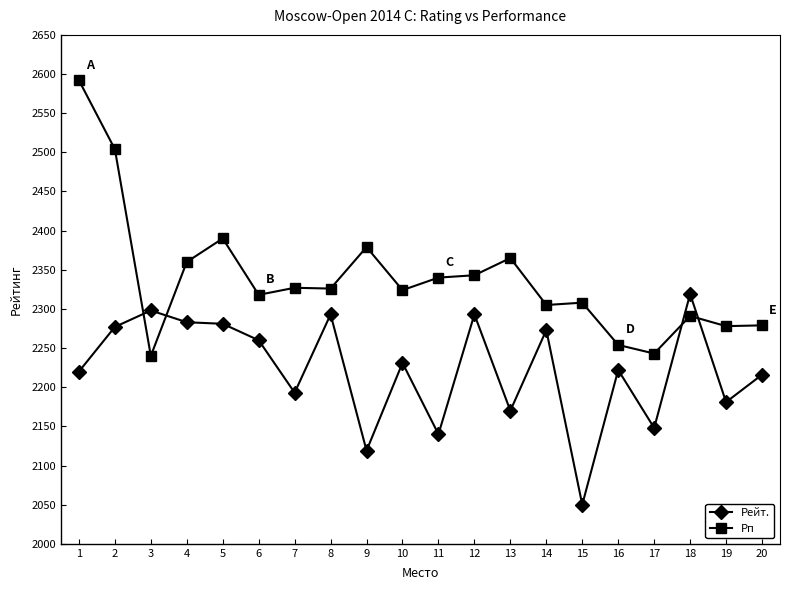

At which label does Рп first exceed 2326?

1